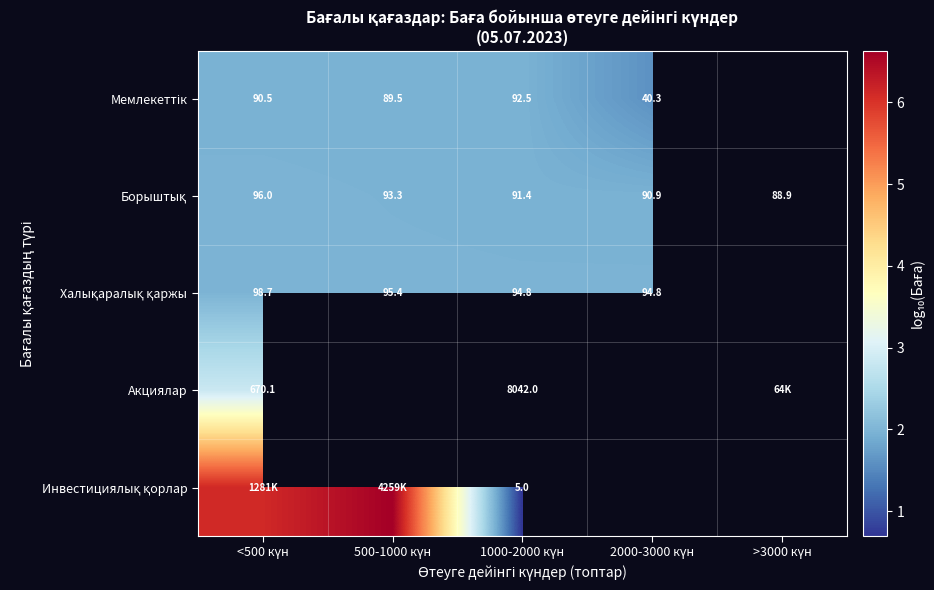

Is the value of Халықаралық қаржы at 1000-2000 күн greater than the value of Инвестициялық қорлар at <500 күн?

No